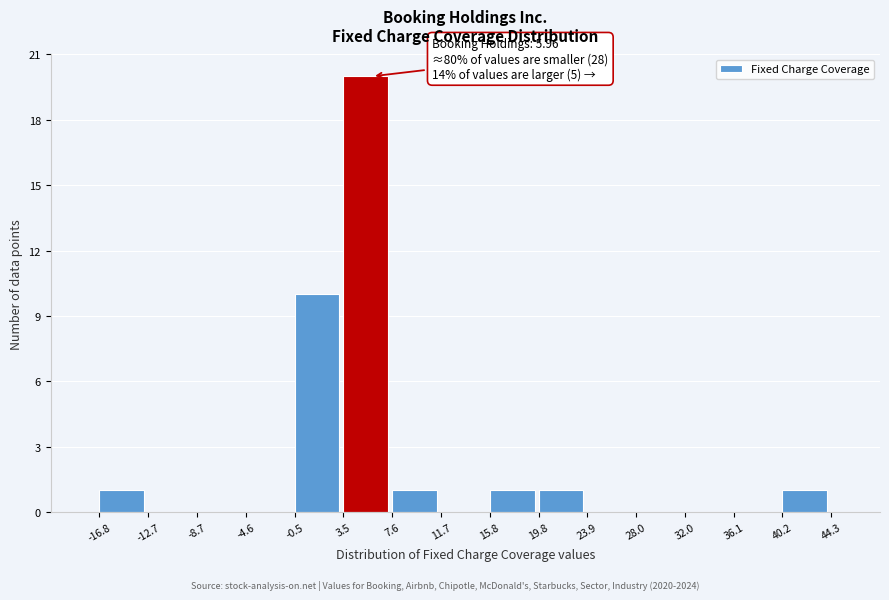

Which range on the x-axis has the tallest bar?

3.5 to 7.6